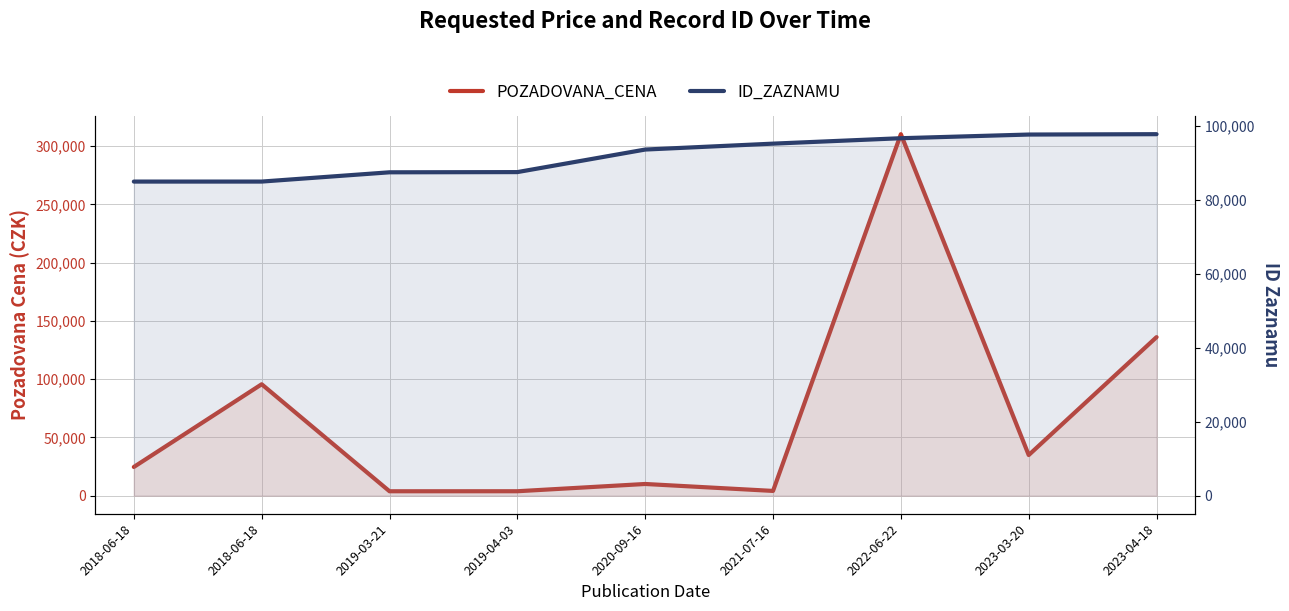

What is the approximate value of ID_ZAZNAMU at 2020-09-16?

93600